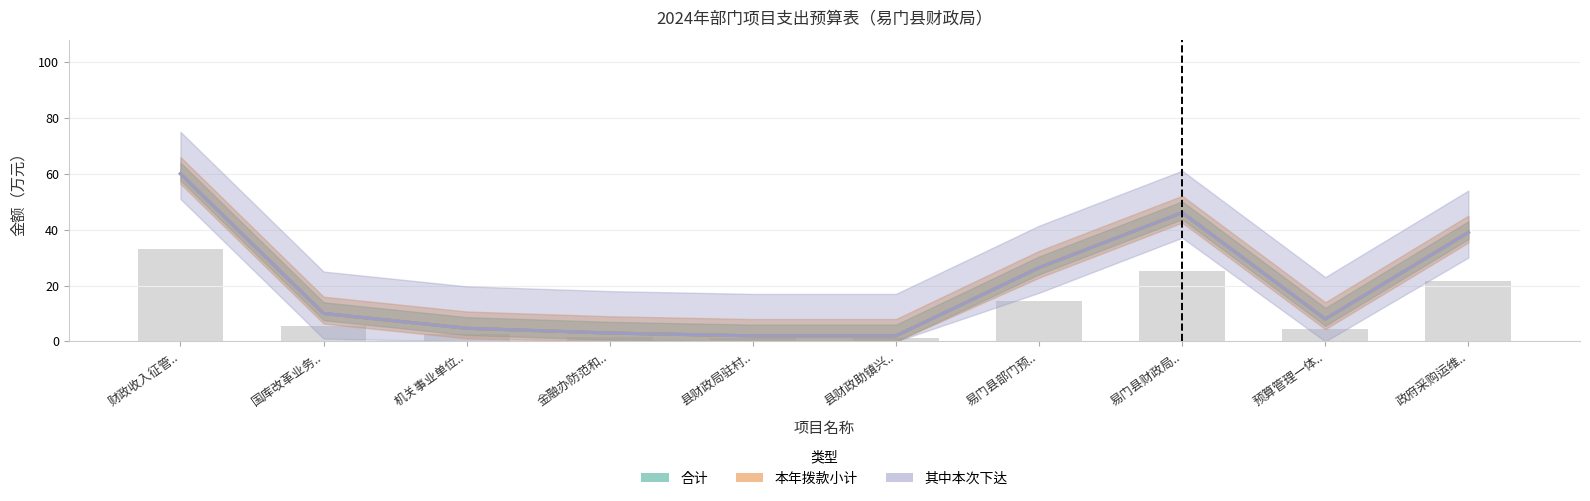

The 其中本次下达 series shows 13.0 at 预算管理一体... True or false?

False